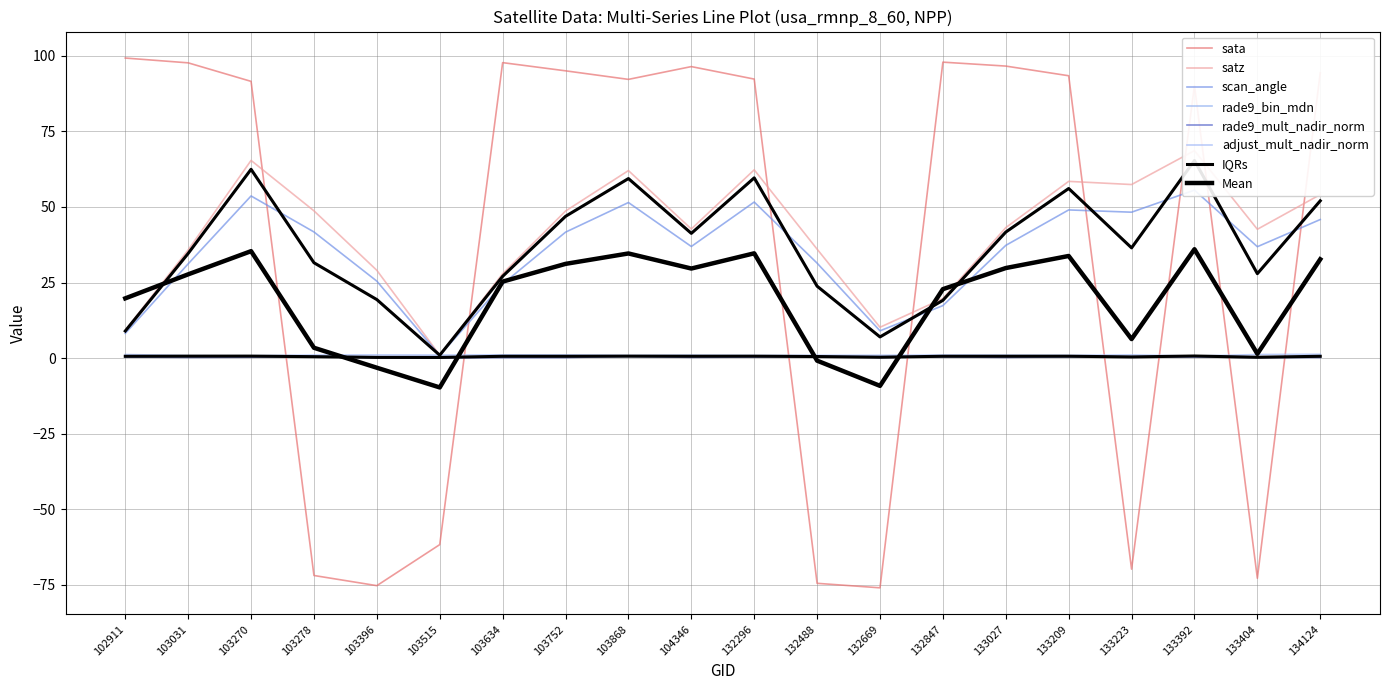

What is the approximate value of adjust_mult_nadir_norm at 104346?

1.0